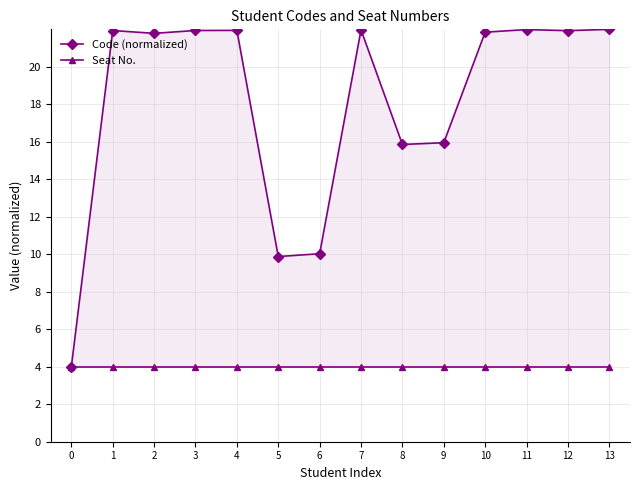

At which category is the sum across all series the highest?

13